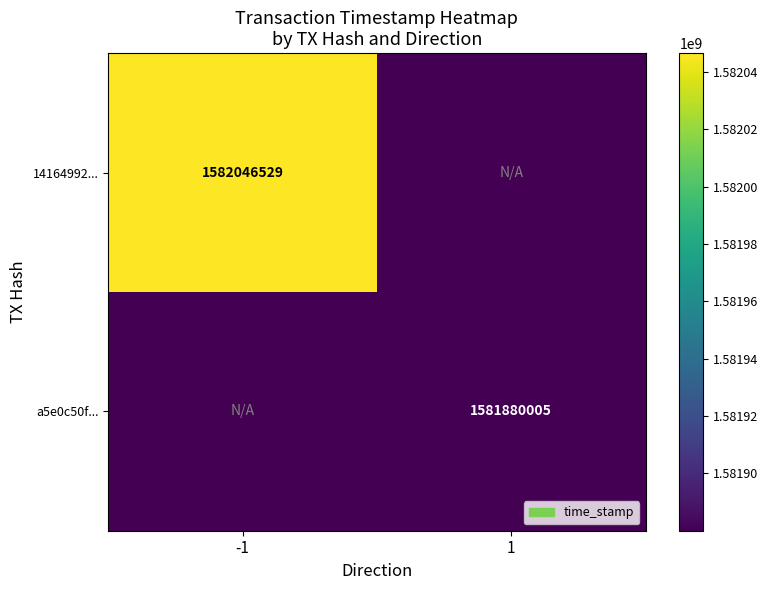

True or false: a5e0c50f... has a value of 1581880005 at 1.

True